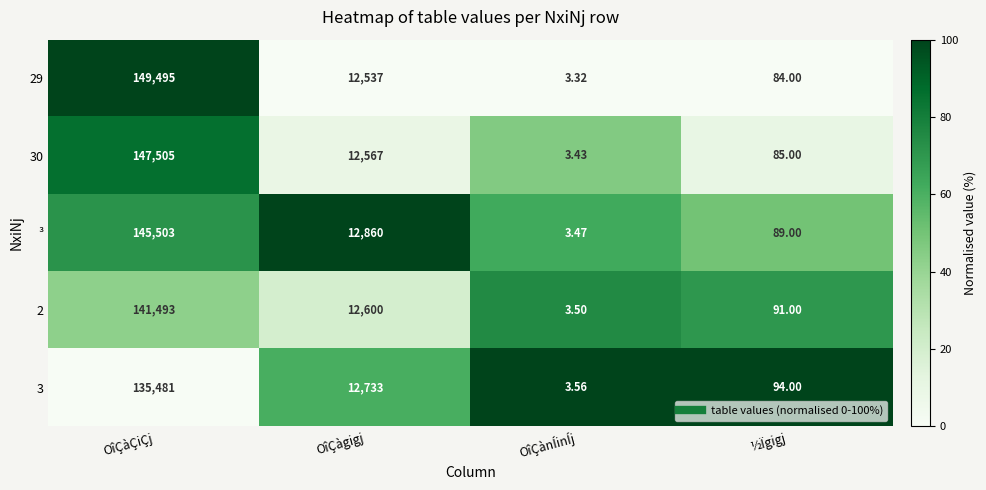

Where does the 30 series first go above 12567?

OîÇàÇiÇj